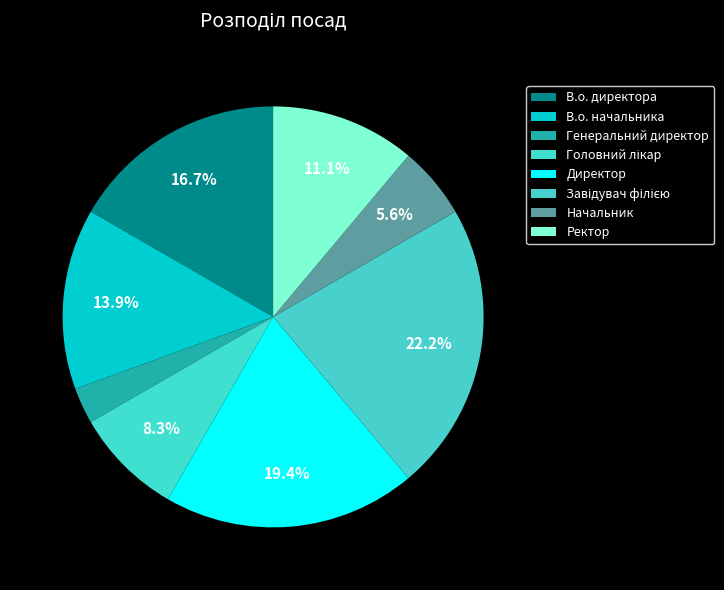

What percentage is the Ректор slice, to the nearest percent?

11%